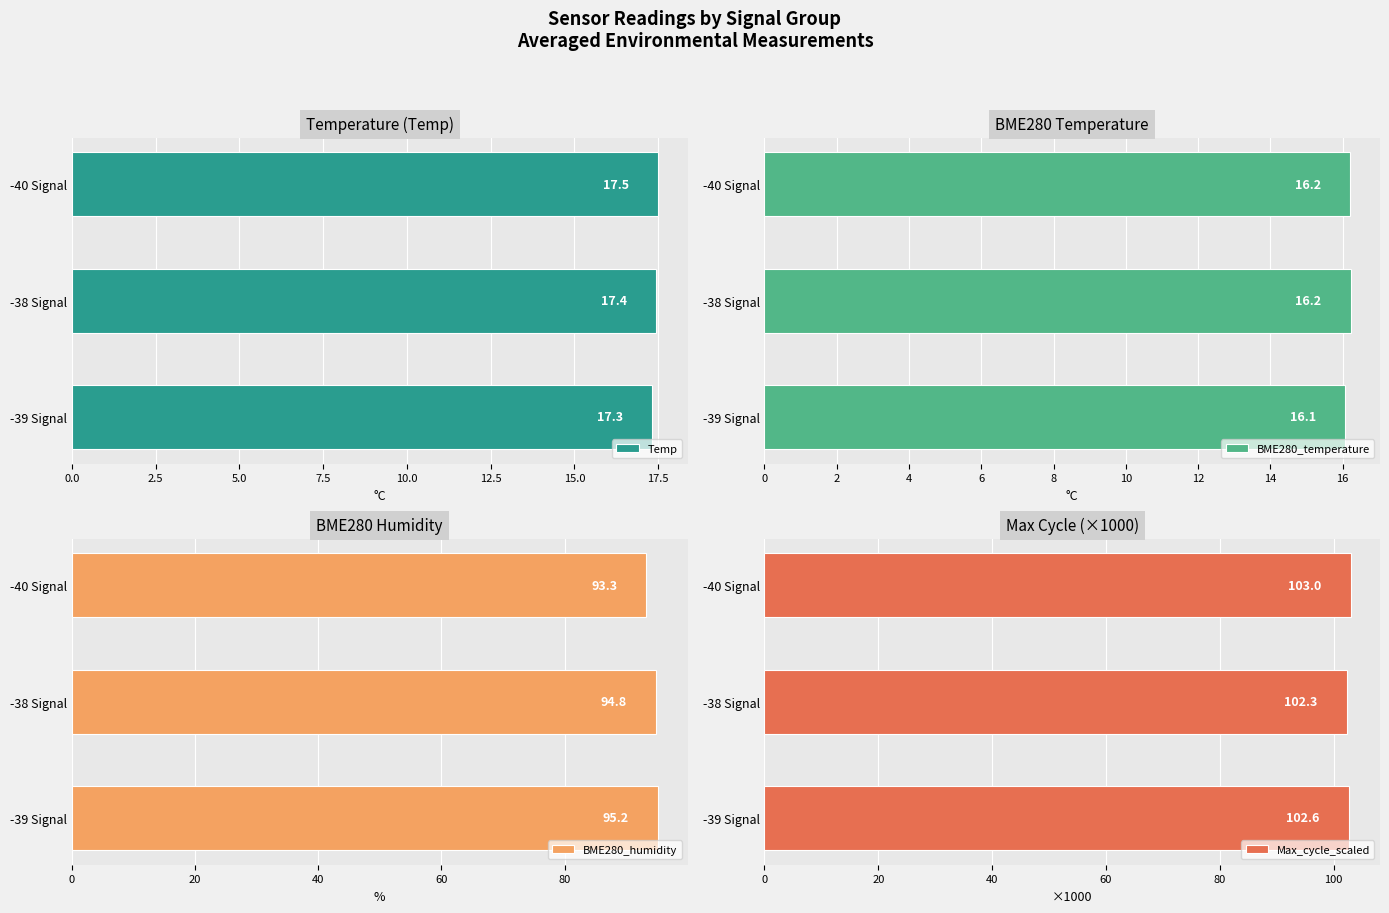

What is the difference between the maximum and second lowest values in the BME280_humidity series?

0.4